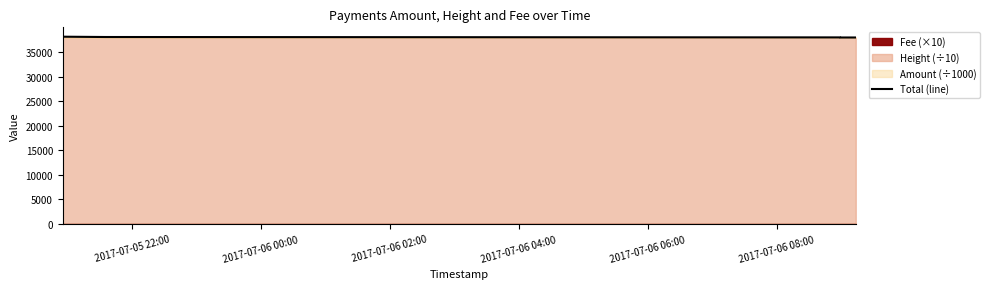

What is the sum of the values at 2017-07-06 04:00 and 2017-07-06 02:00?

75884.8